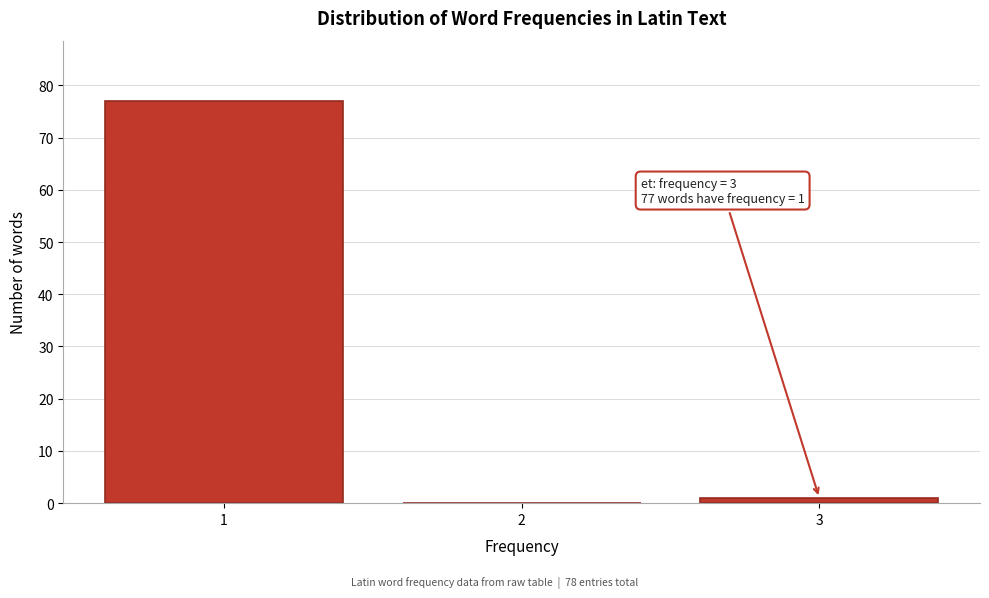

Which range on the x-axis has the tallest bar?

0.5 to 1.5